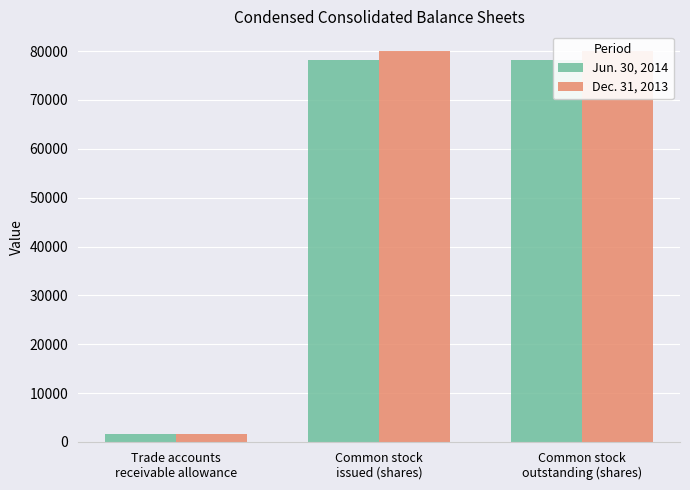

Is the value of Jun. 30, 2014 at Common stock
outstanding (shares) greater than the value of Dec. 31, 2013 at Common stock
outstanding (shares)?

No